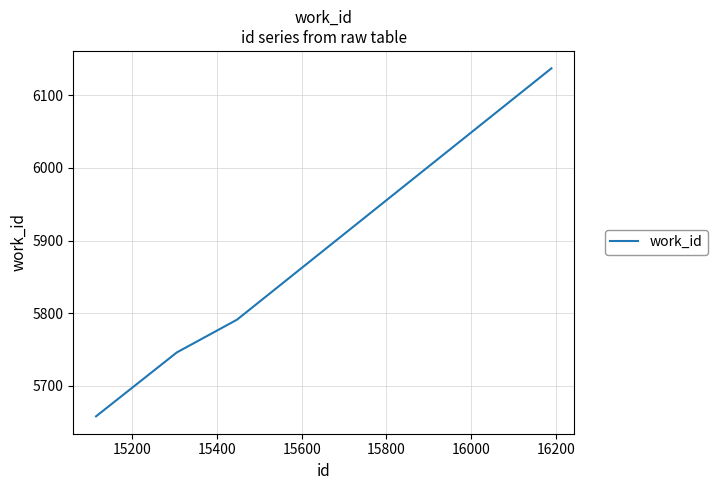

What is the greatest value displayed?

6137